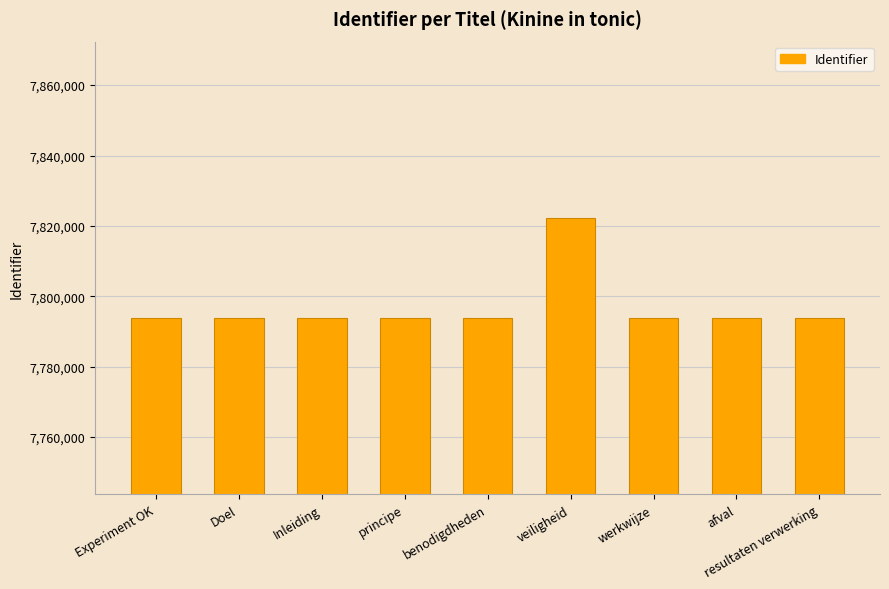

Read the value at veiligheid.

7822365